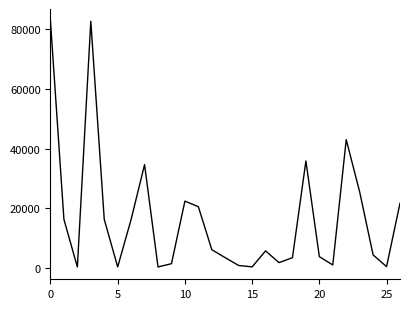

What is the difference between the maximum and minimum values?

82070.0